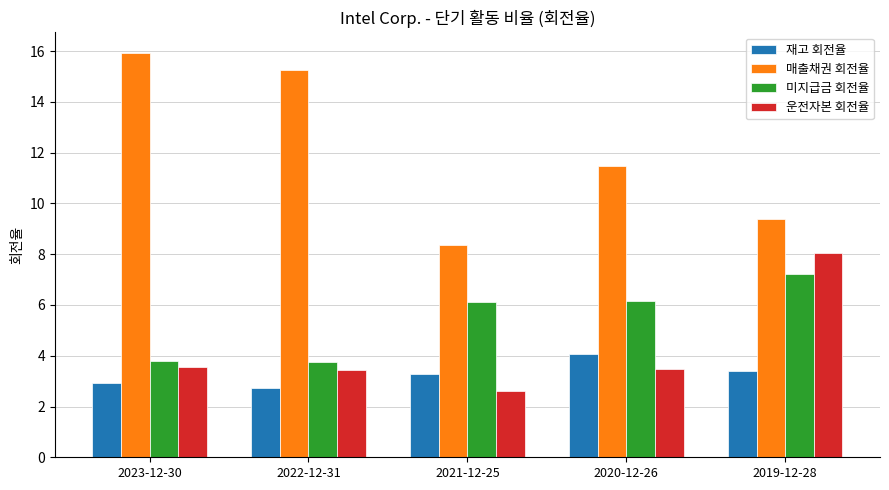

What is the spread (max minus min) of values at 2023-12-30?

13.0